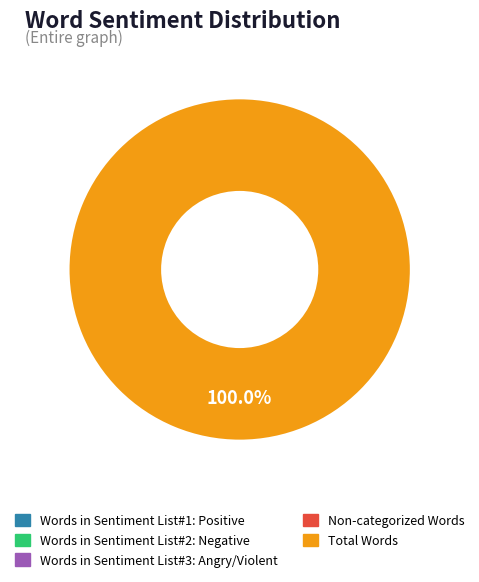

Rank the categories by value from highest to lowest.

Total Words, Words in Sentiment List#1: Positive, Words in Sentiment List#2: Negative, Words in Sentiment List#3: Angry/Violent, Non-categorized Words